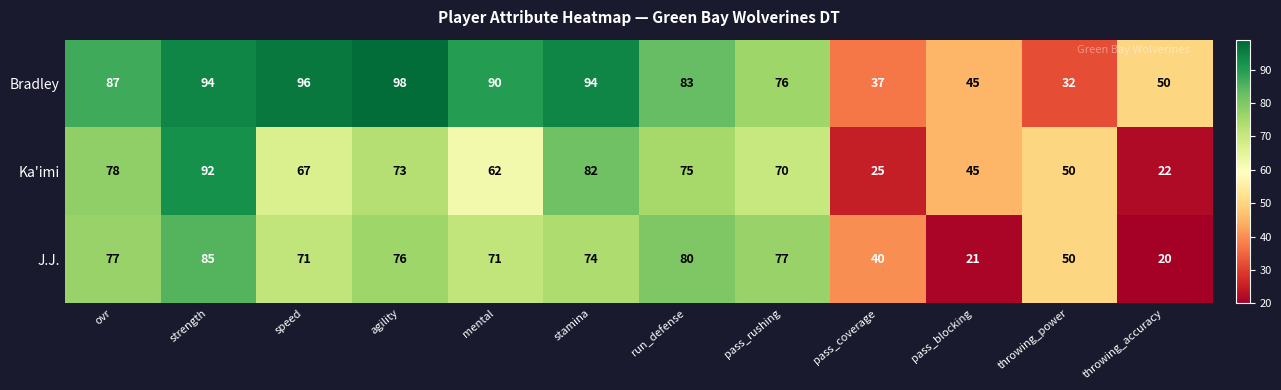

Is the value of Ka'imi at ovr greater than the value of Bradley at stamina?

No